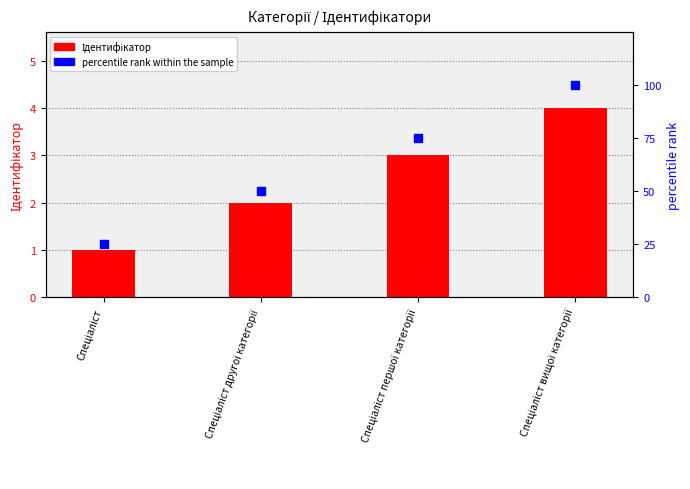

Which series reaches the minimum Y coordinate?

Ідентифікатор